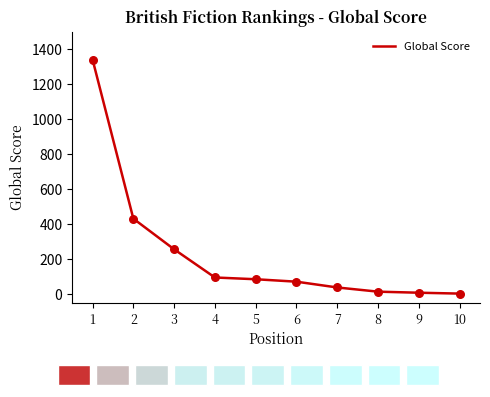

What is the change in value from 6 to 9?

-63